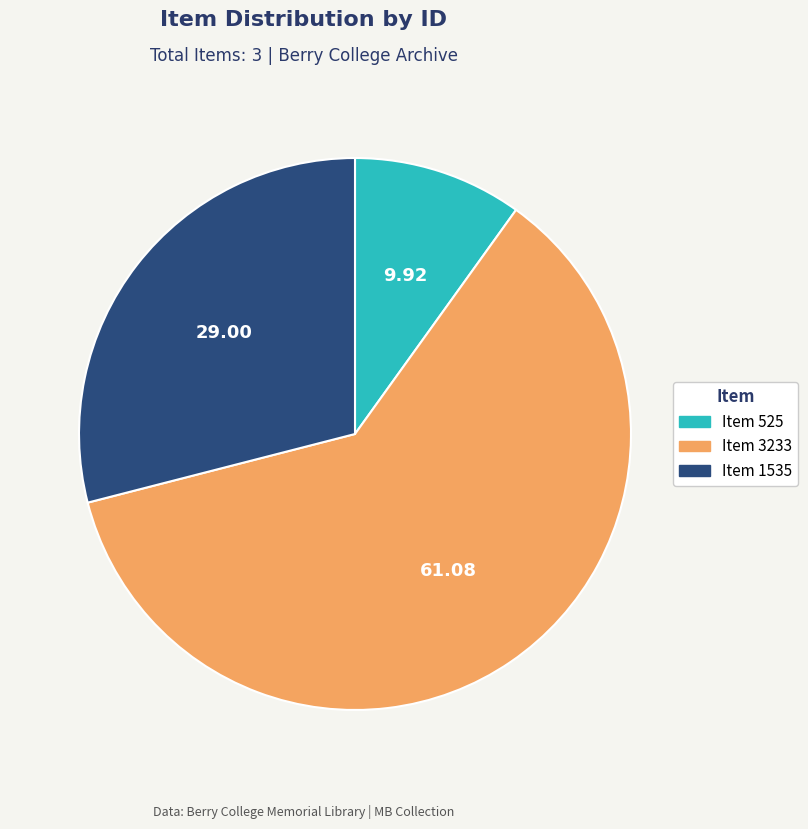

Do Item 3233 and Item 525 together represent more than half of the pie?

Yes